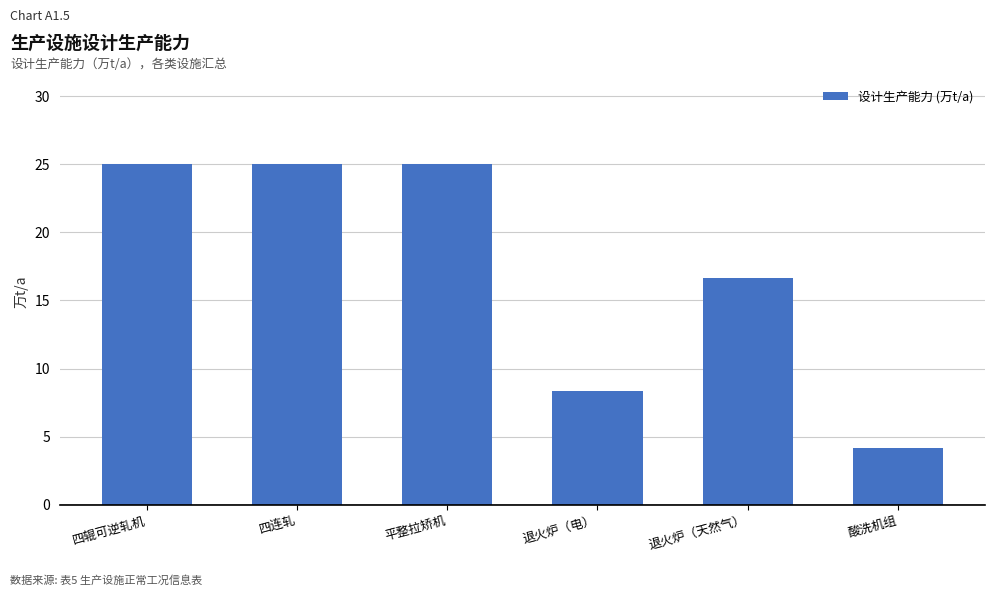

What value does the data have at 四连轧?

25.0